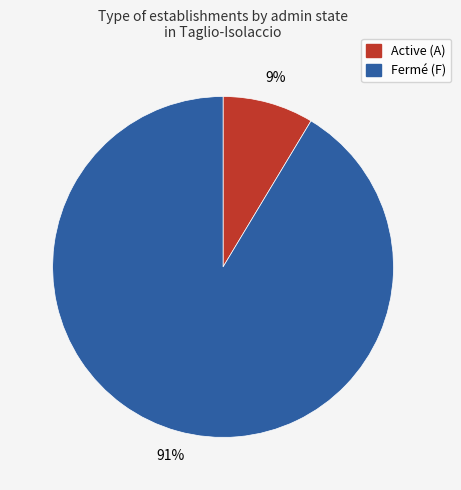

To the nearest percent, what percentage of the pie is Active (A)?

9%